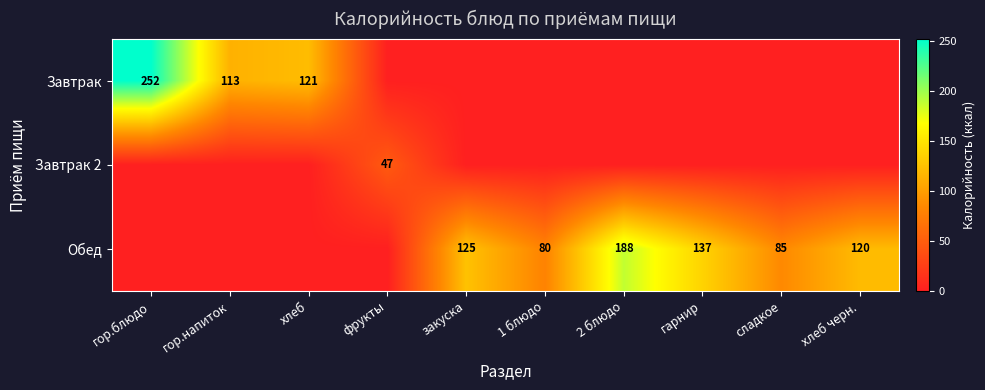

The Обед series shows 188 at 2 блюдо. True or false?

True